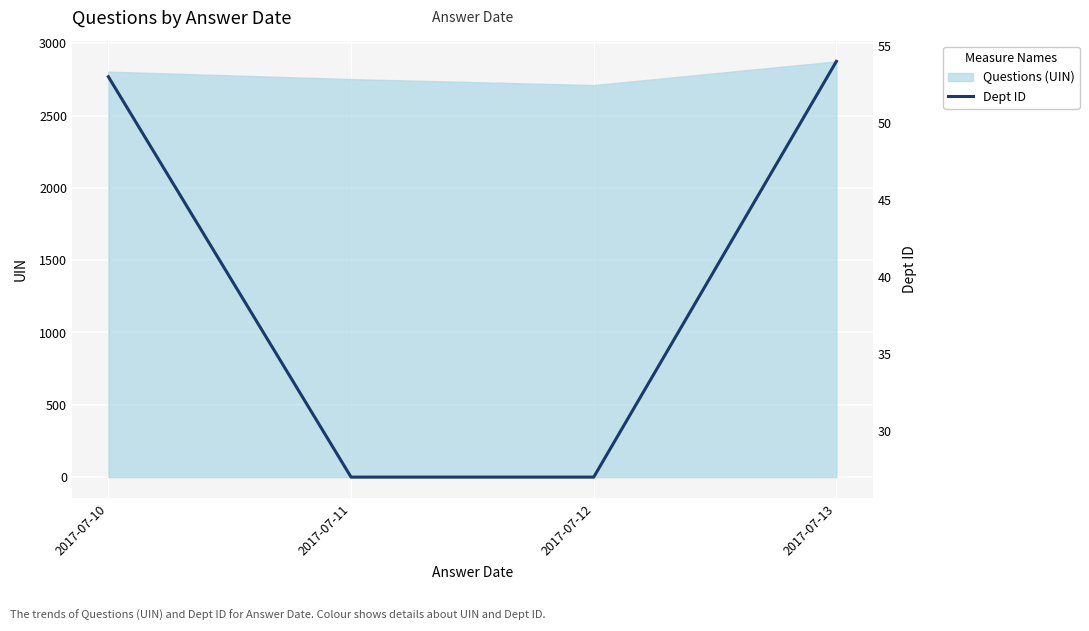

How many values are below 53?

2